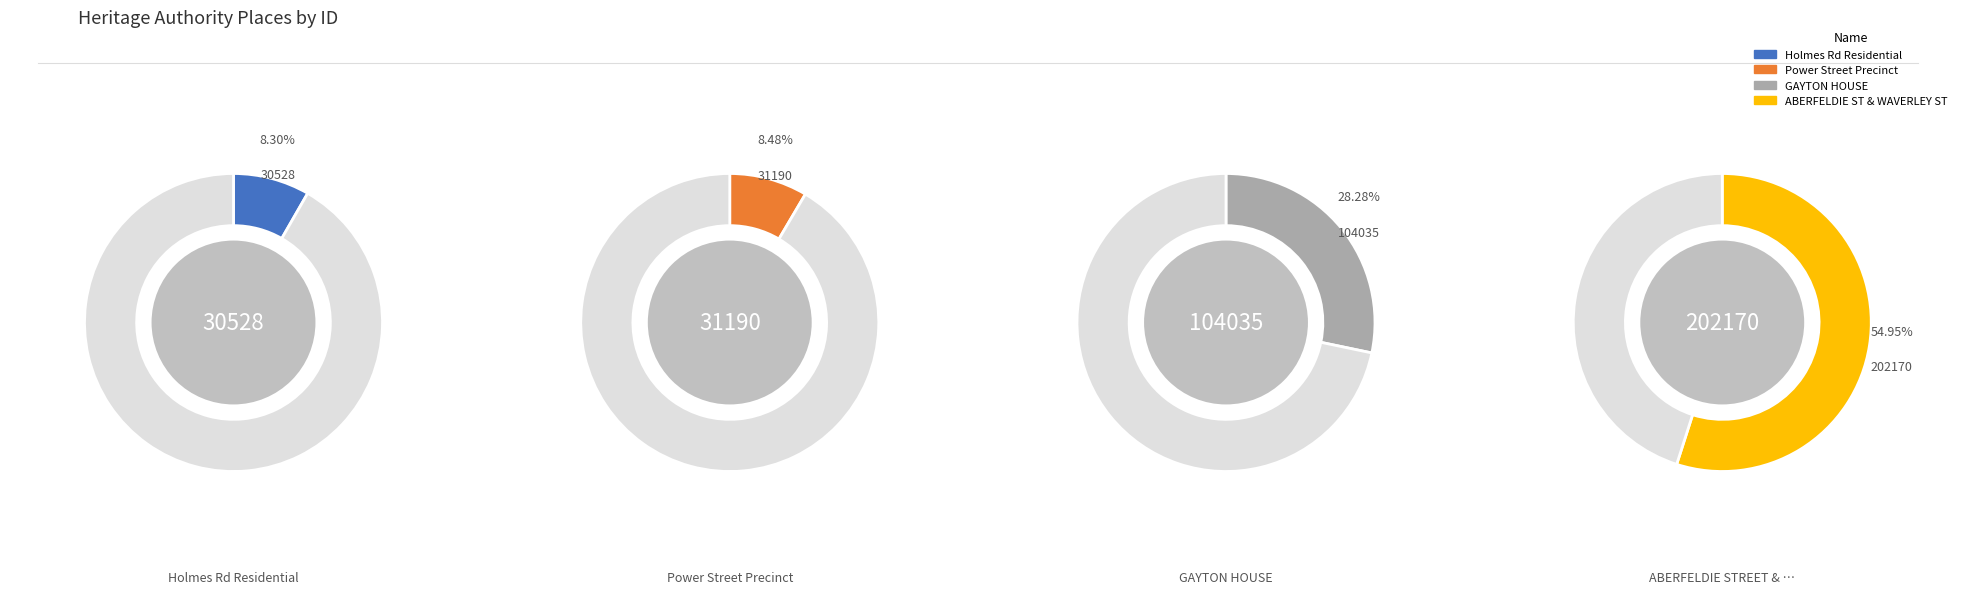

Is Holmes Rd Residential the majority of the pie?

No